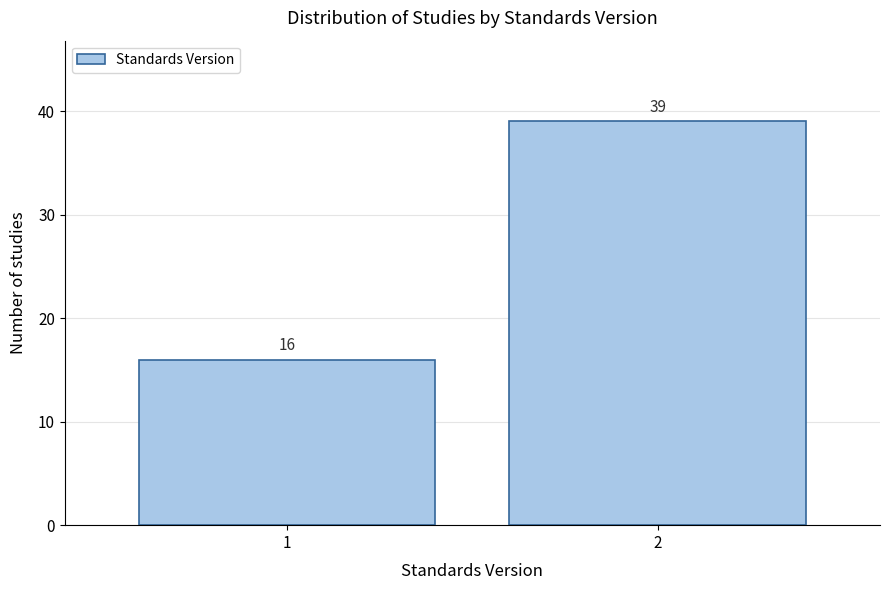

Reading left to right, extract all data points from this chart.

16	39